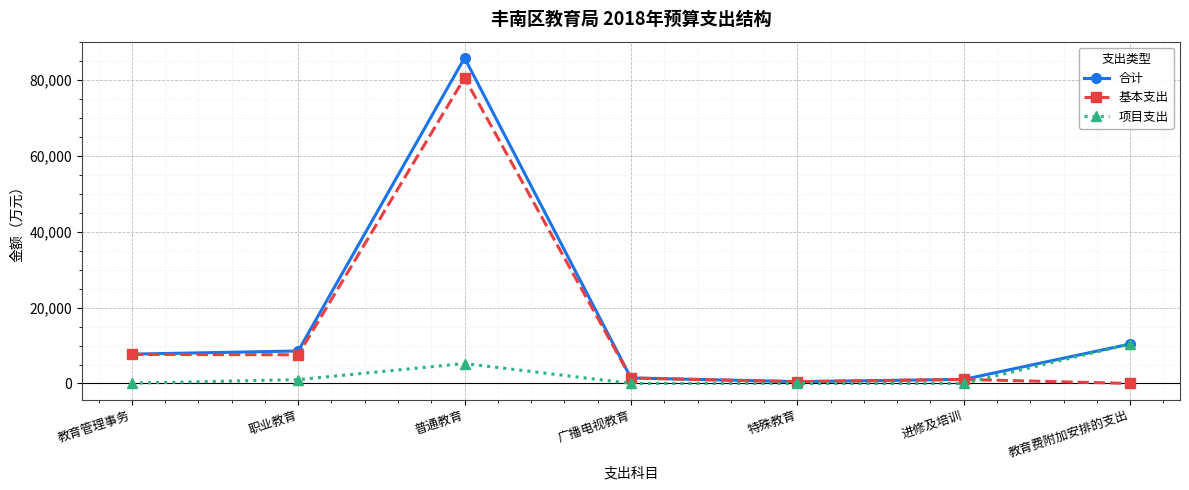

What is the difference between the maximum and minimum values in the 基本支出 series?

80612.2